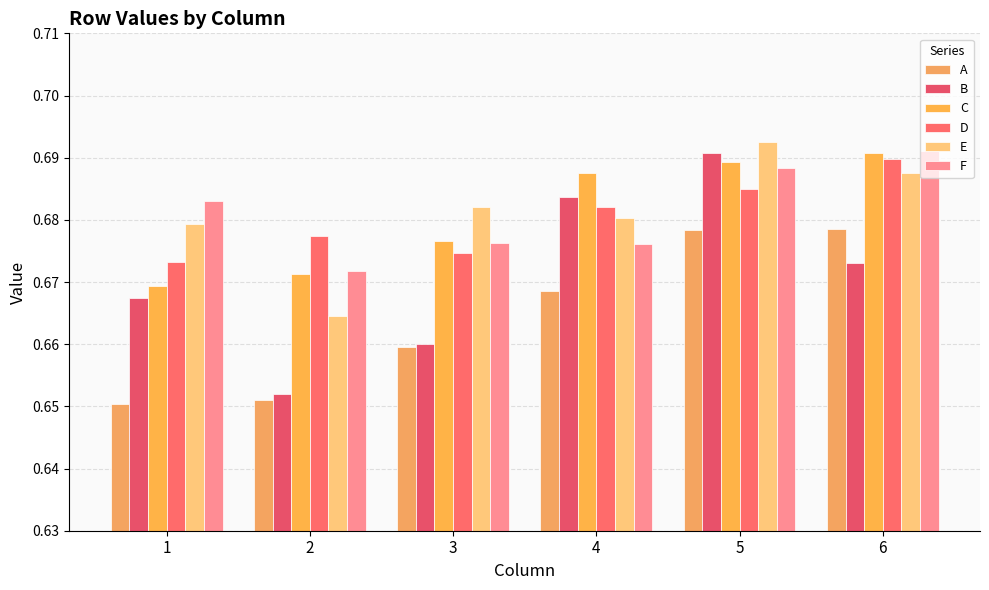

How many A values are between 0 and 1?

6